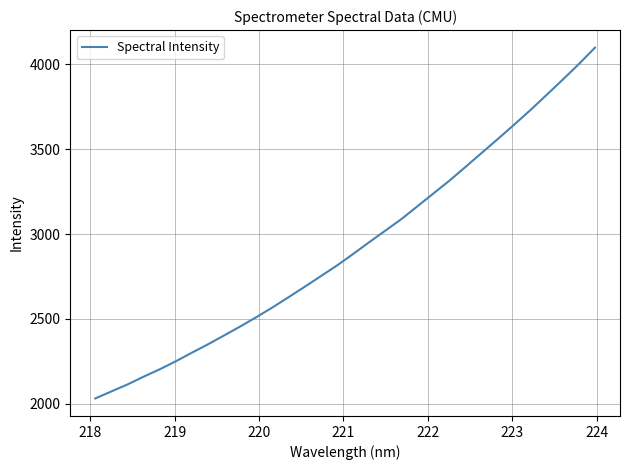

What is the difference between the maximum and minimum values?

2064.1